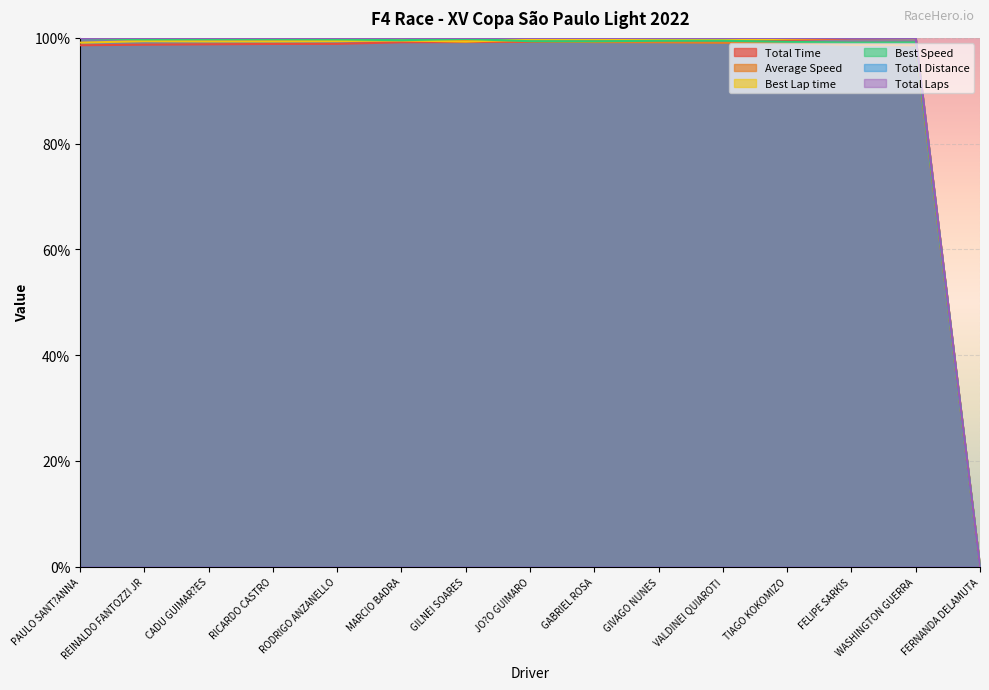

True or false: Average Speed and Total Distance cross at least once.

False